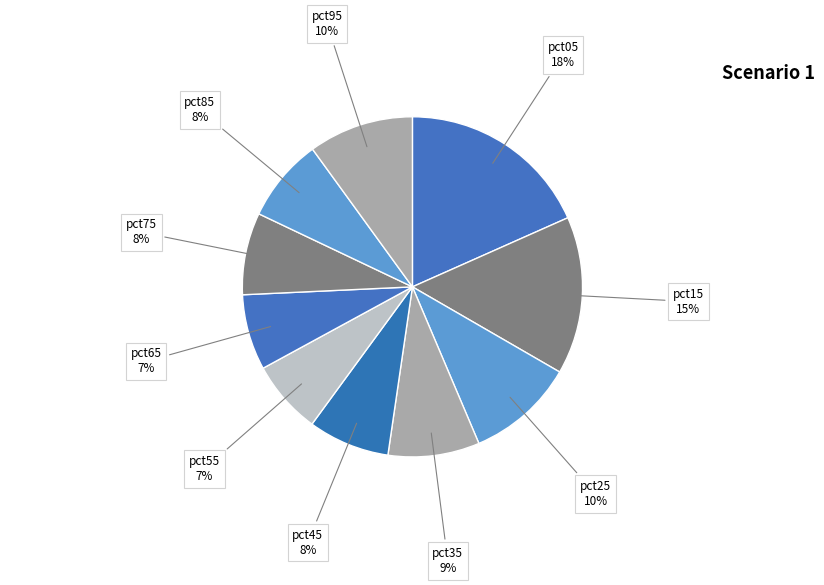

Which category has the biggest portion of the pie?

pct05